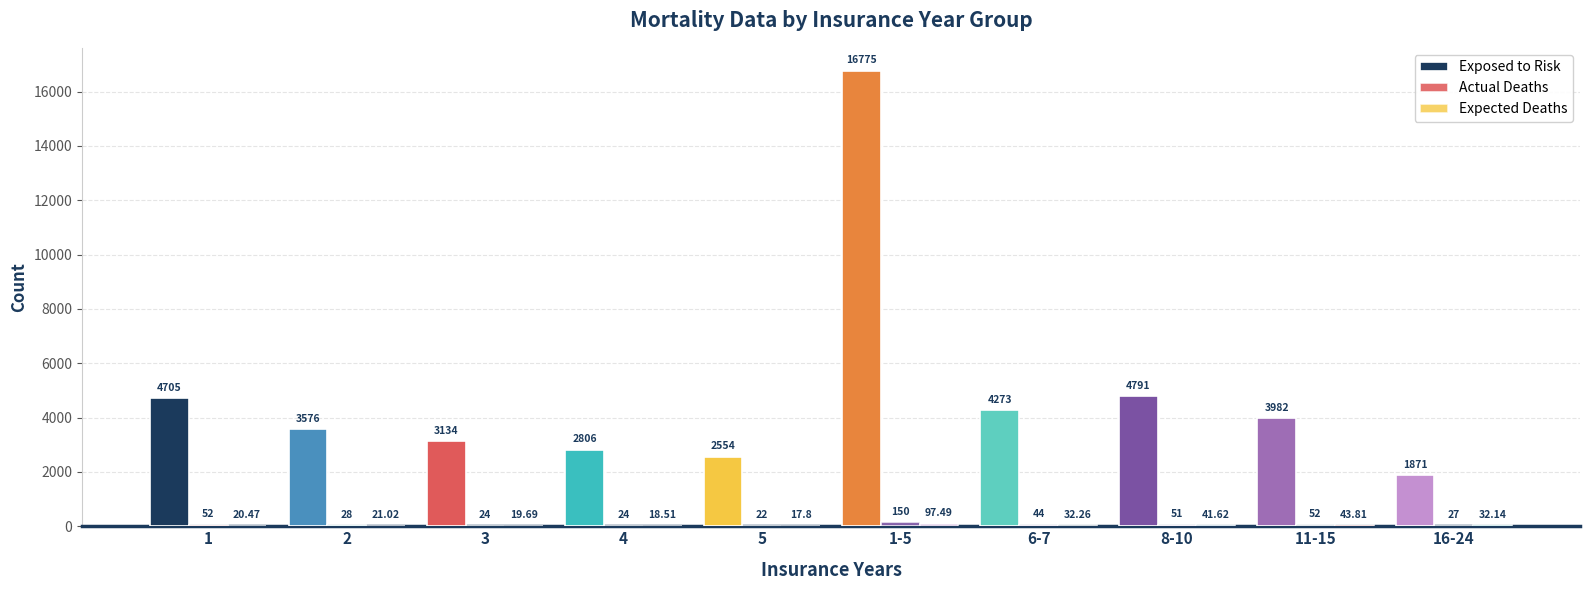

Which series has the widest spread of values?

Exposed to Risk